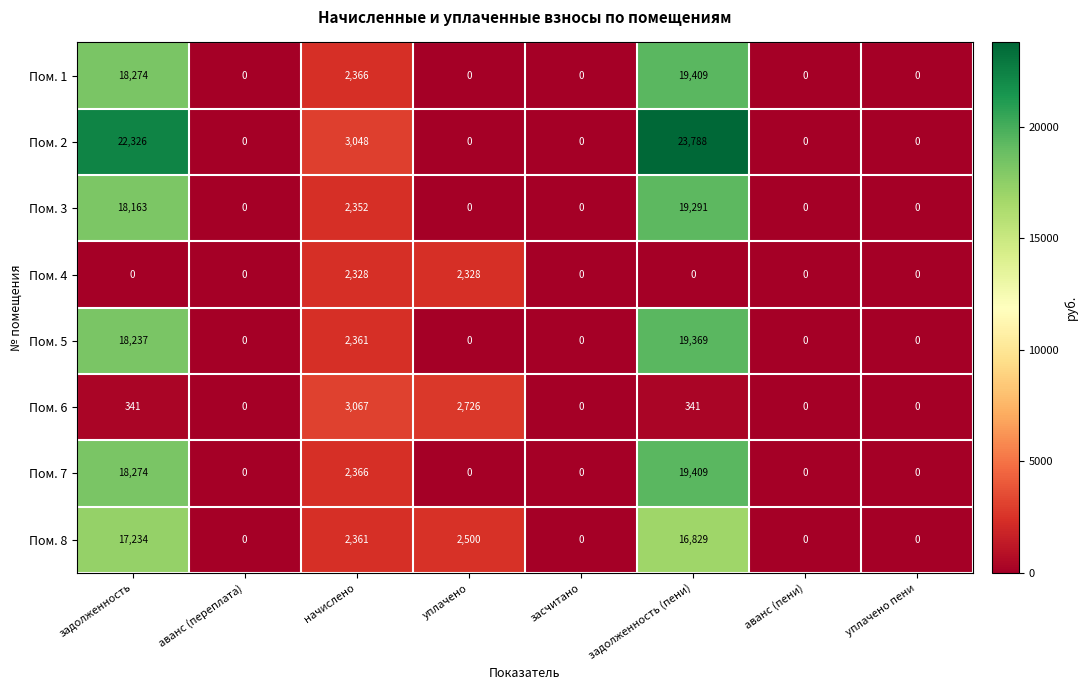

Which series has the largest total across all categories?

Пом. 2